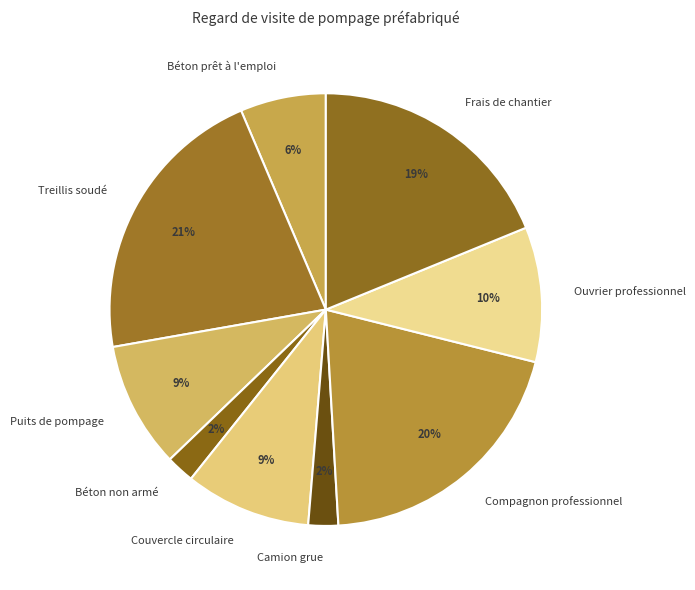

Count the number of slices in the pie.

9